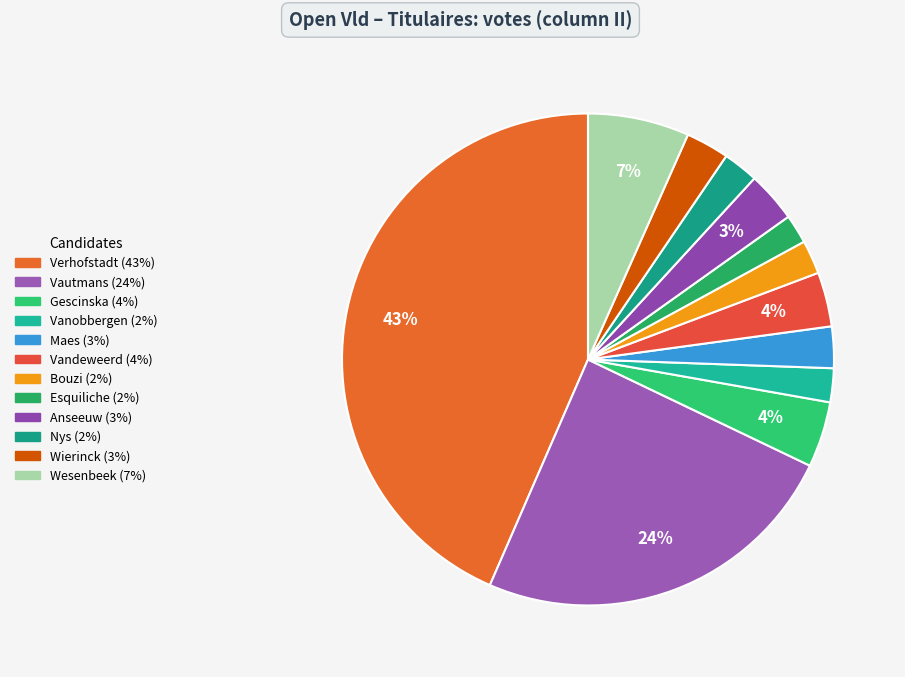

How many segments does this pie chart have?

12